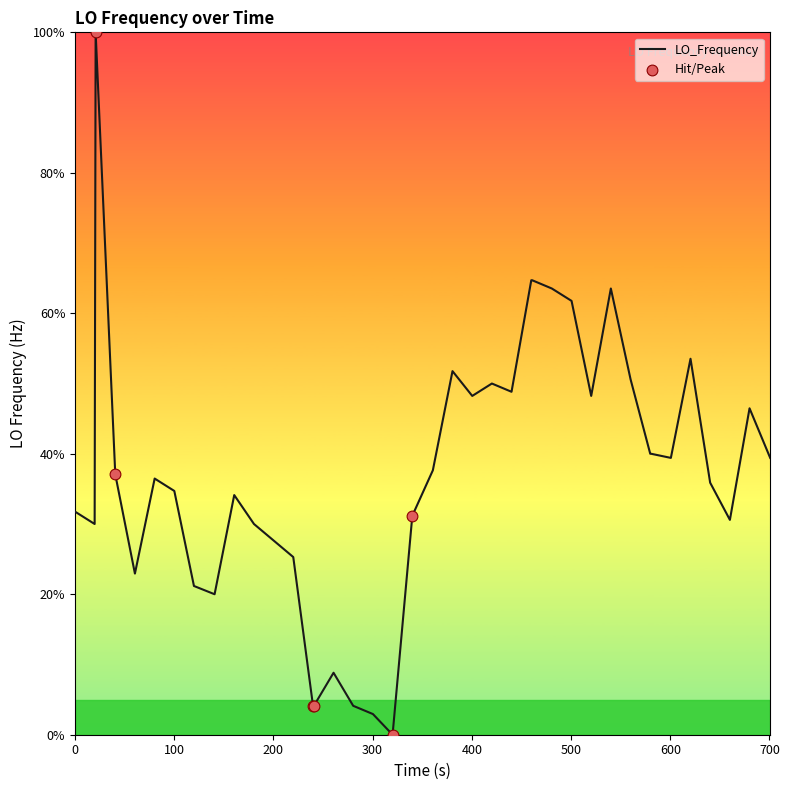

What is the difference between the maximum and minimum values?

100.0